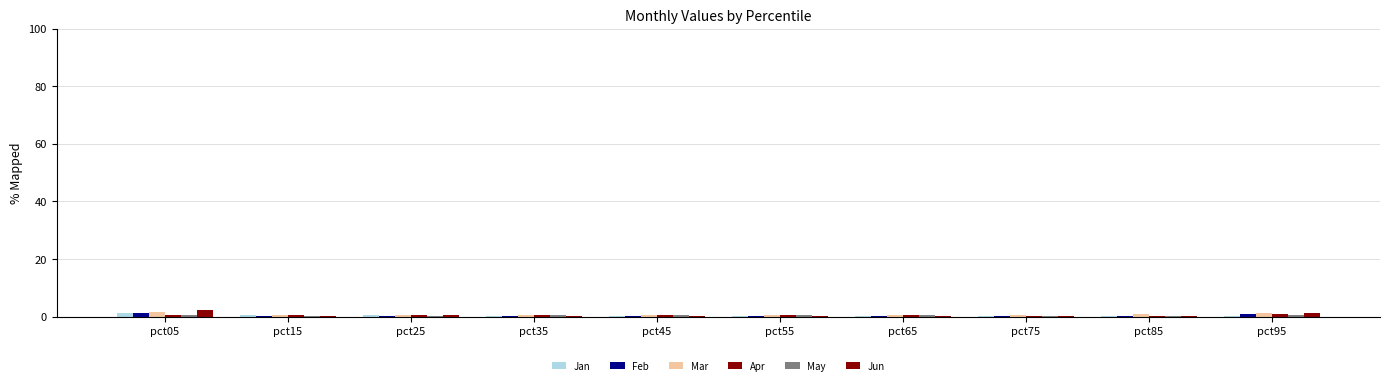

How many groups of bars are there?

10